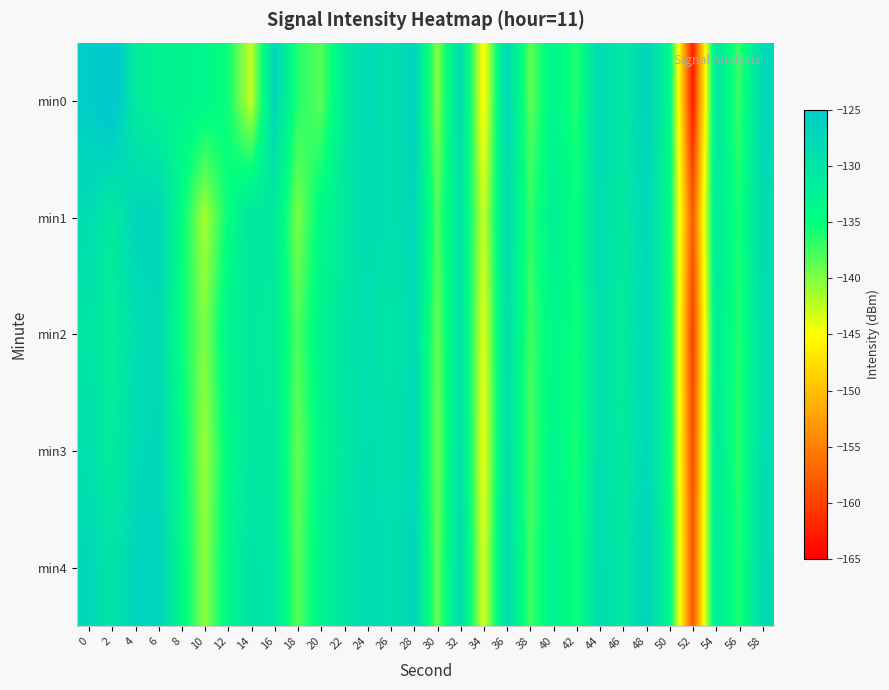

List the series in order of their peak value, highest first.

min0, min4, min1, min3, min2